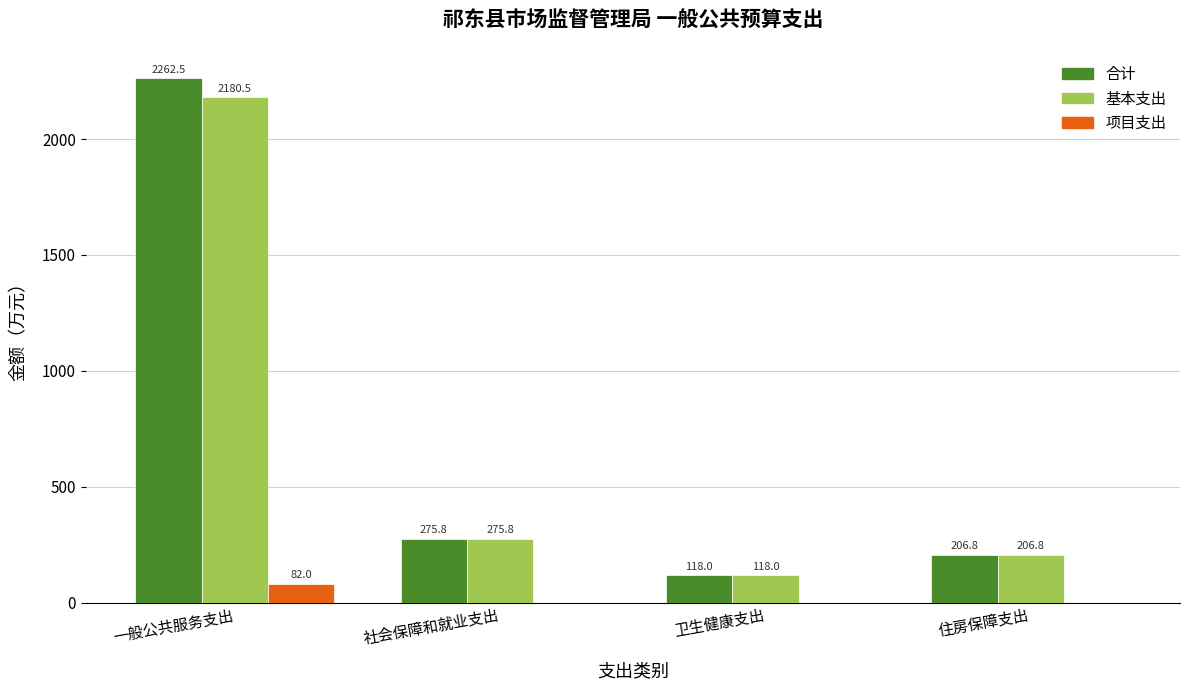

At which label does 基本支出 first exceed 275?

一般公共服务支出